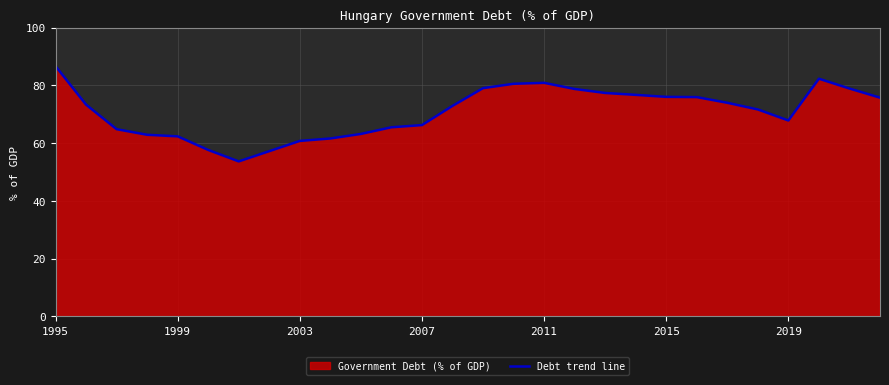

Is it true that the value at 2007 is 13.8?

False